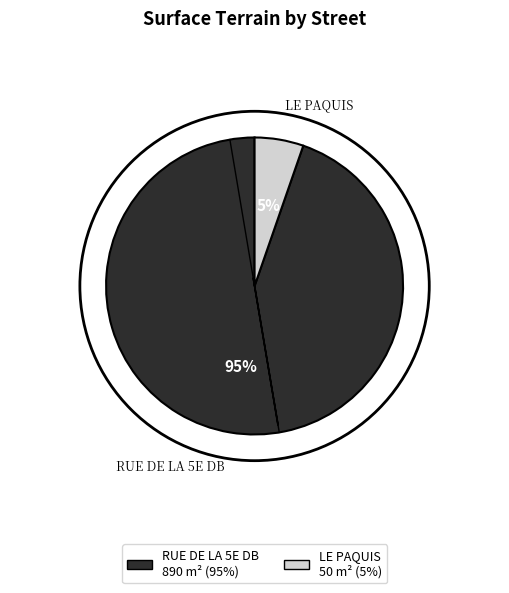

Which slice is the smallest?

LE PAQUIS